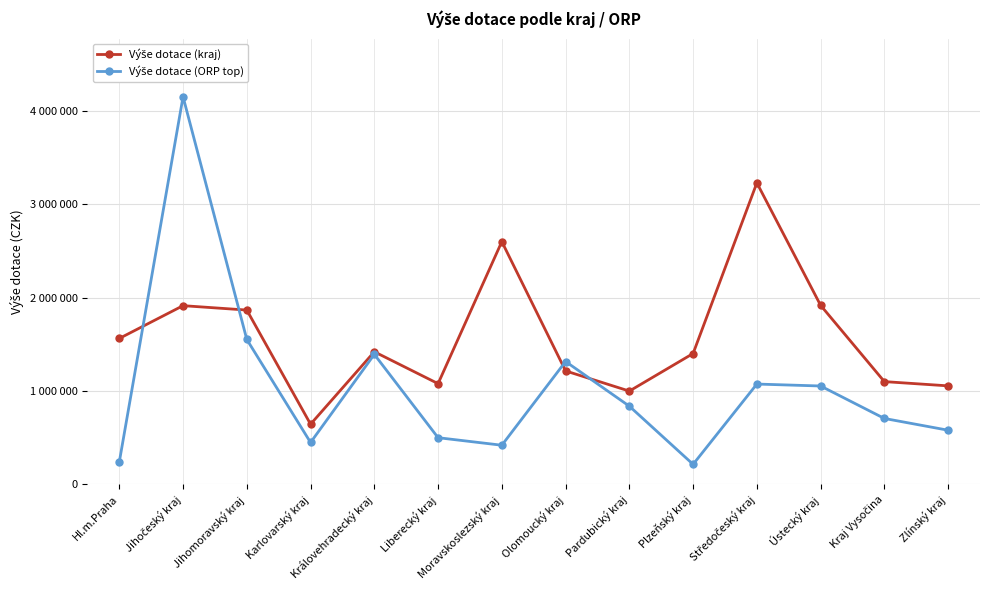

Reading left to right, list all the values displayed in this chart.

Výše dotace (kraj): Hl.m.Praha=1562500	Jihočeský kraj=1913435	Jihomoravský kraj=1866323	Karlovarský kraj=644500	Královehradecký kraj=1420051	Liberecký kraj=1078838	Moravskoslezský kraj=2599000	Olomoucký kraj=1215000	Pardubický kraj=999000	Plzeňský kraj=1401207	Středočeský kraj=3227646	Ústecký kraj=1917000	Kraj Vysočina=1100500	Zlínský kraj=1055000
Výše dotace (ORP top): Hl.m.Praha=240017	Jihočeský kraj=4149580	Jihomoravský kraj=1551624	Karlovarský kraj=448789	Královehradecký kraj=1392042	Liberecký kraj=500220	Moravskoslezský kraj=419435	Olomoucký kraj=1315587	Pardubický kraj=837482	Plzeňský kraj=215000	Středočeský kraj=1074345	Ústecký kraj=1053500	Kraj Vysočina=706000	Zlínský kraj=580128